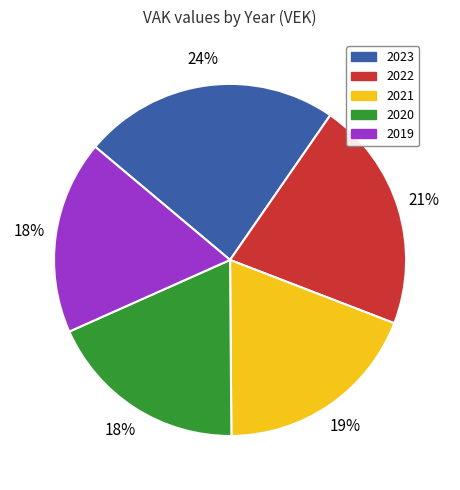

Is the sum of 2023 and 2019 greater than half?

No